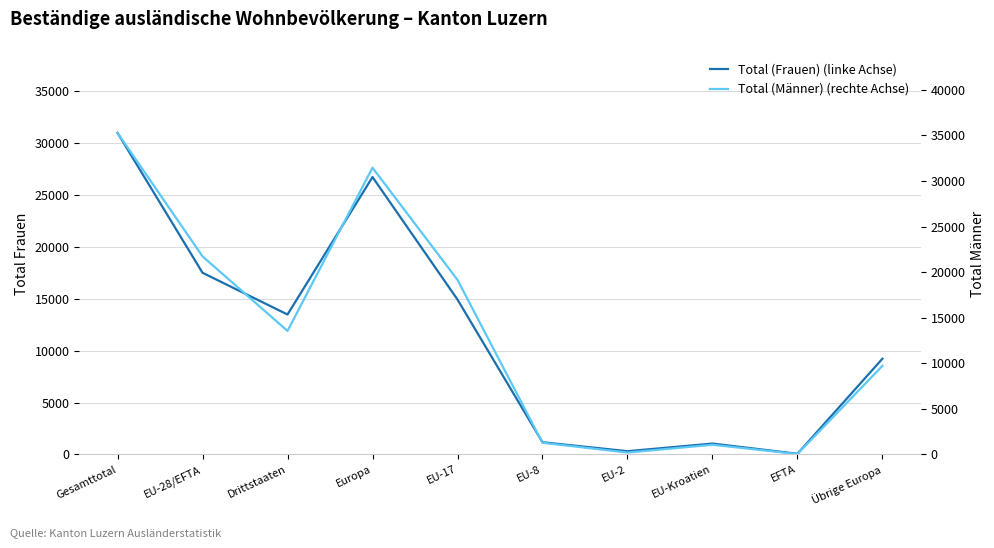

What is the difference between the highest and lowest values at EU-2?

102